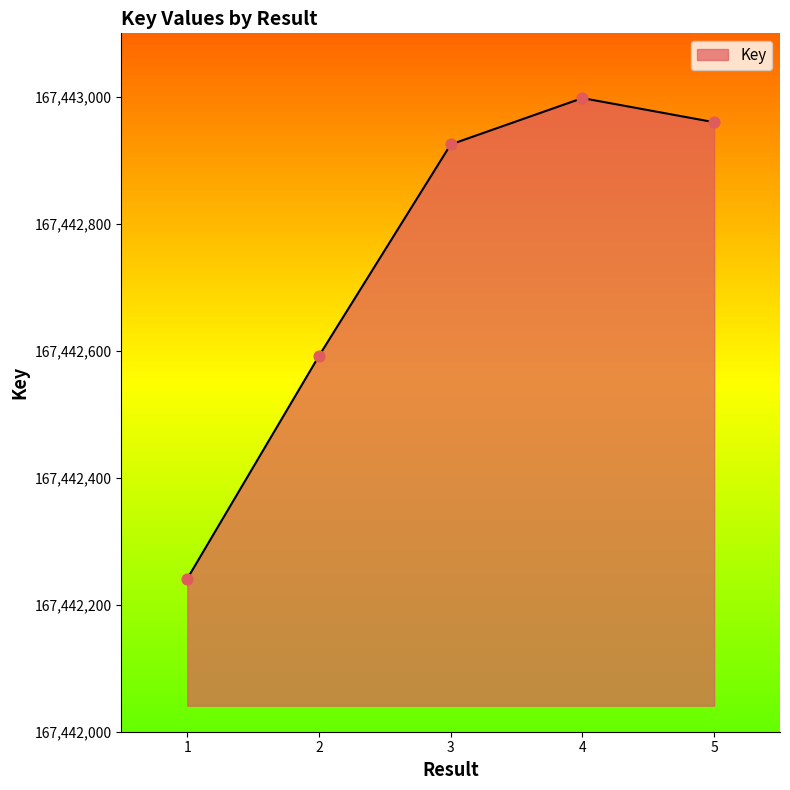

Between 4 and 3, which is larger?

4